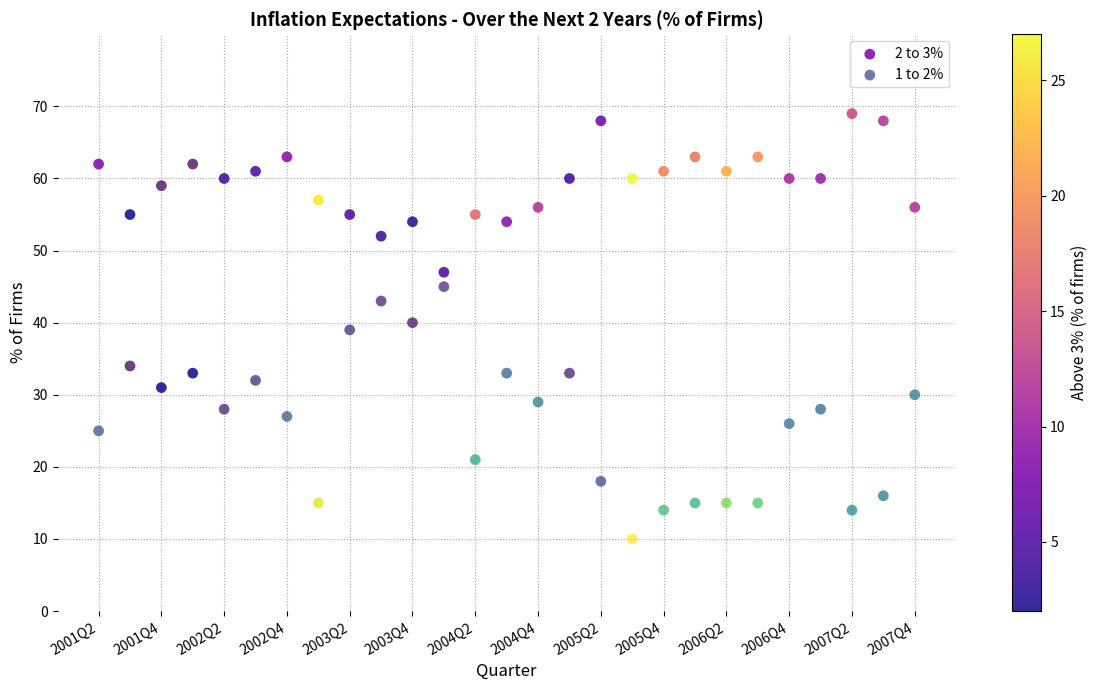

Which series reaches the maximum Y coordinate?

2 to 3%